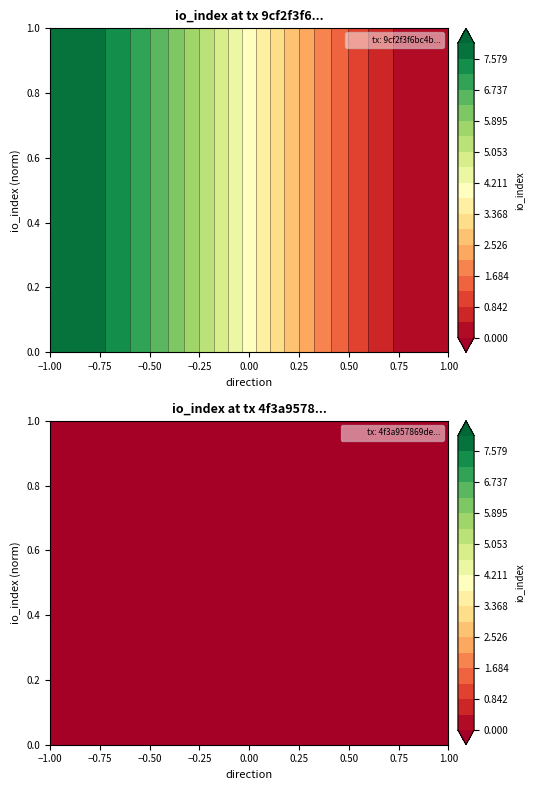

Which category has the highest value across all series?

-1